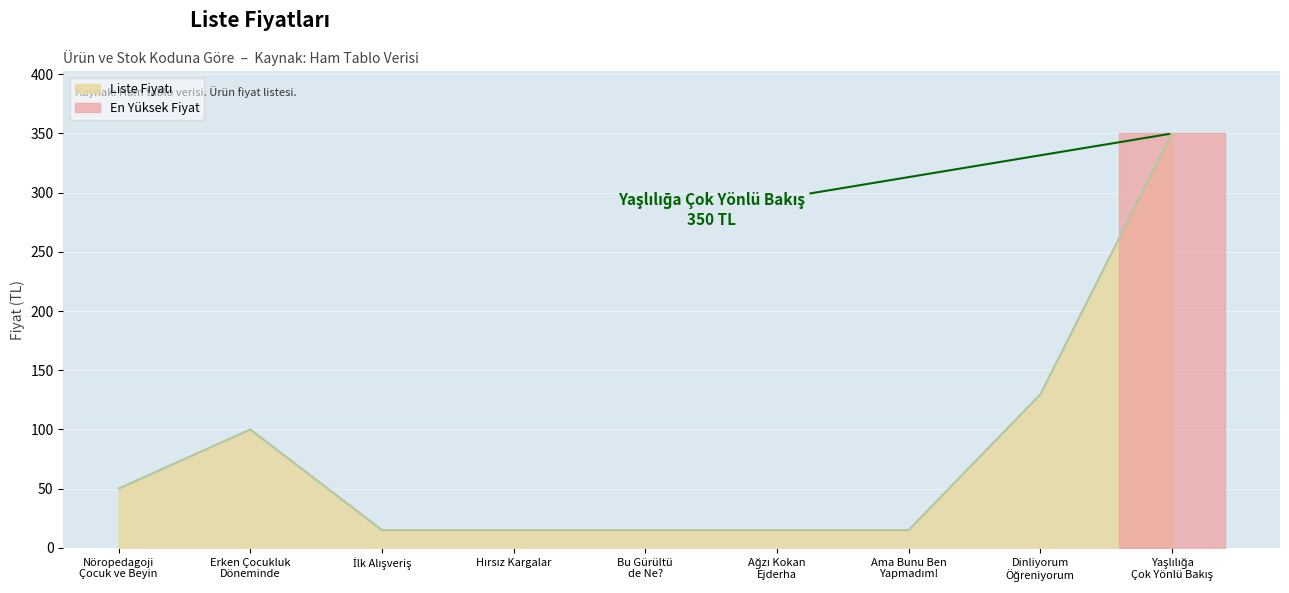

True or false: there are more than 1 points higher than both neighbors.

False